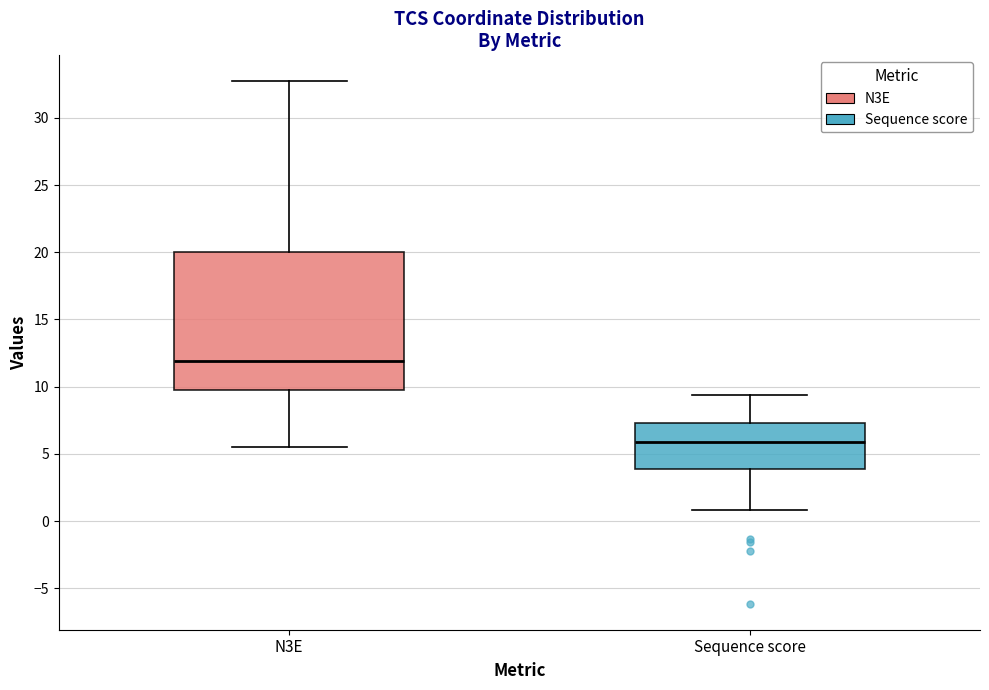

Reading left to right, read every box against the y-axis: the position of its median line, the range the box covers, and the ends of its whiskers. The values are not printed on the chart, so give them approximately, as read against the axis.

N3E: median 12.0, box 9.5 to 20.0, whiskers 5.5 to 32.5
Sequence score: median 6.0, box 4.0 to 7.5, whiskers 1.0 to 9.5